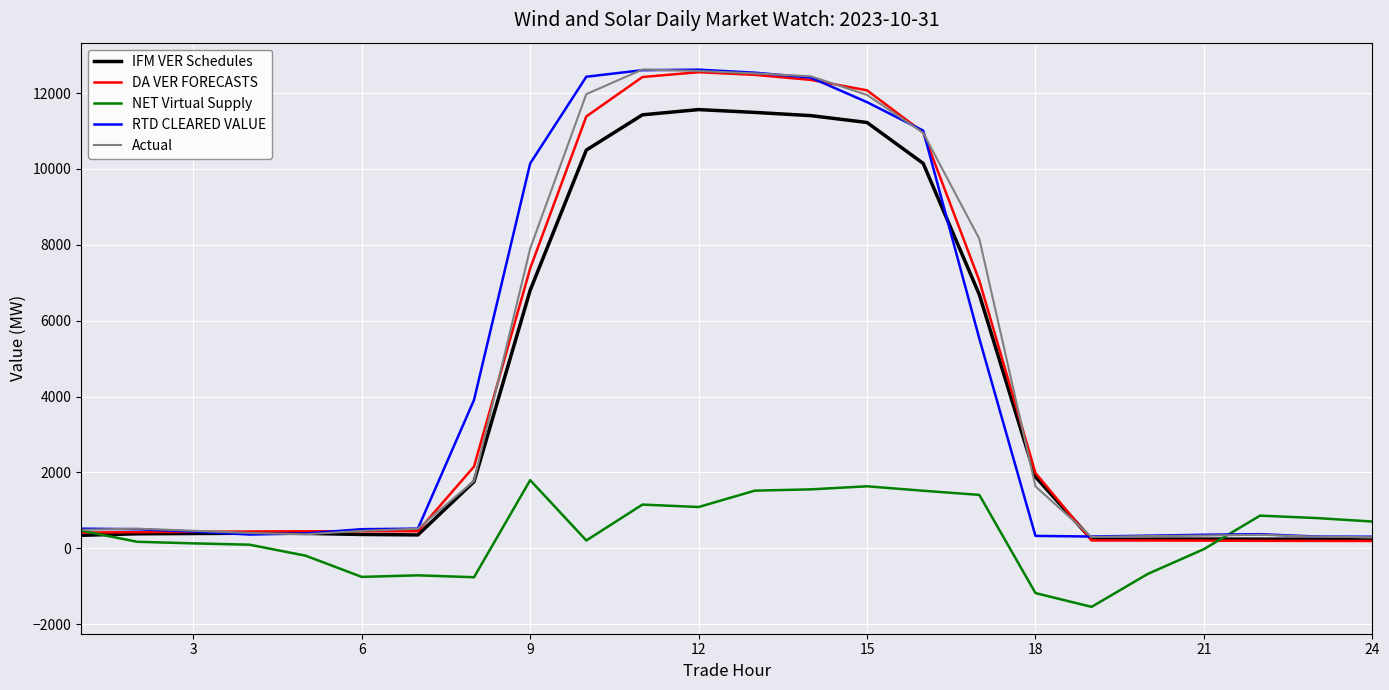

Which series ends up on top after the final intersection of Actual and NET Virtual Supply?

NET Virtual Supply